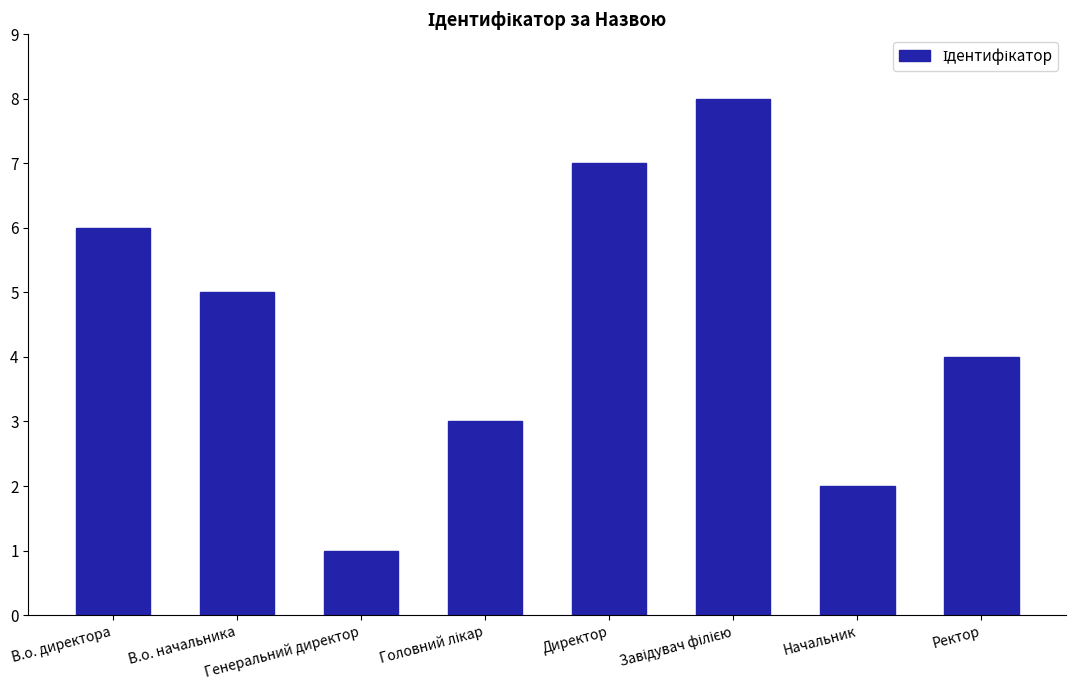

Which label corresponds to the smallest value in the chart?

Генеральний директор